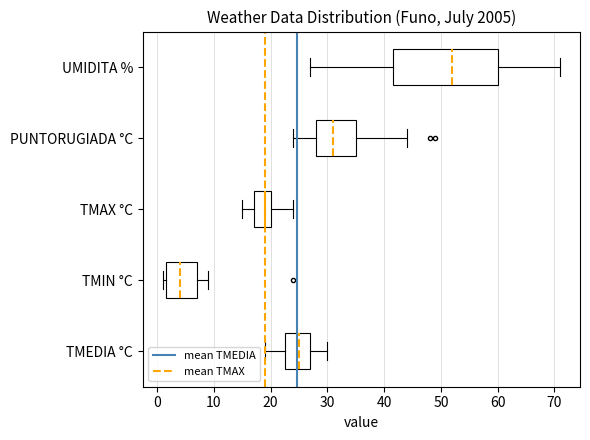

Which box has the furthest to the right median line?

UMIDITA %